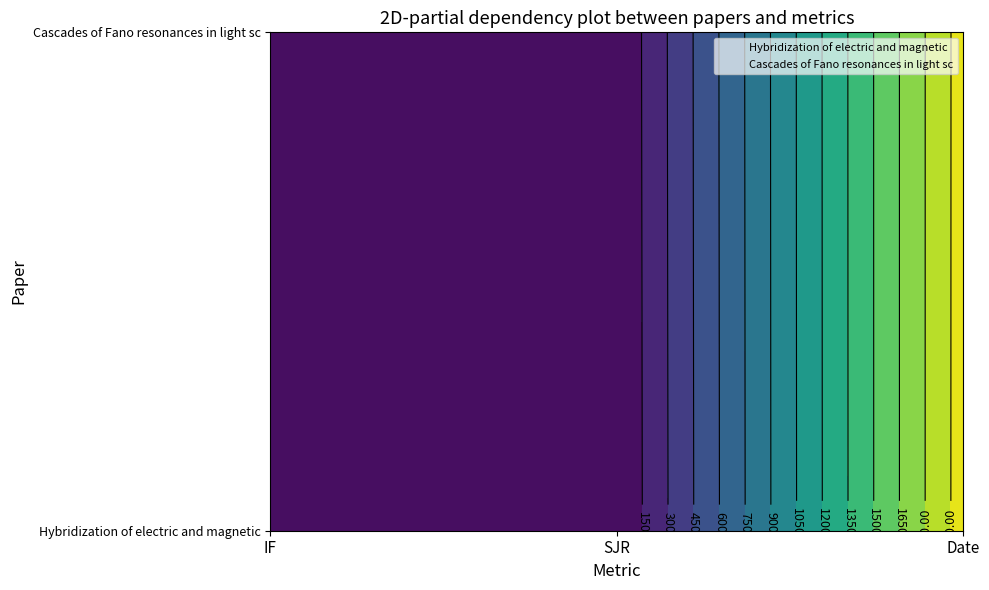

List the series in order of their overall mean, highest first.

Cascades of Fano resonances in light sc, Hybridization of electric and magnetic